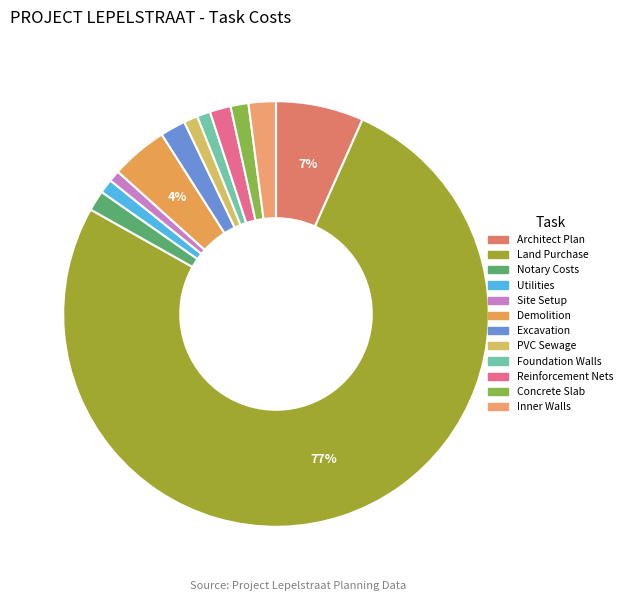

Which category accounts for the majority?

Land Purchase